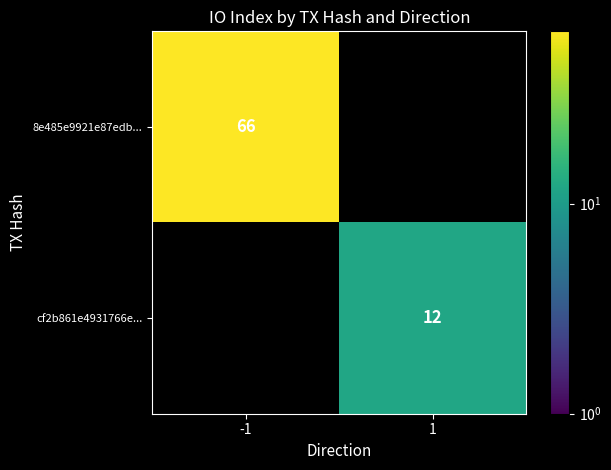

The value of cf2b861e4931766e... at 1 is 20. True or false?

False